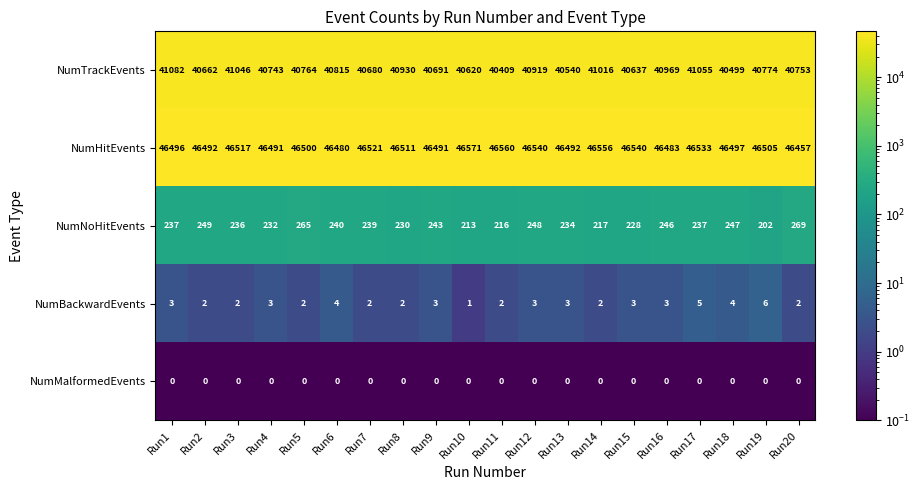

Where is NumTrackEvents nearest to the value 40745?

Run4